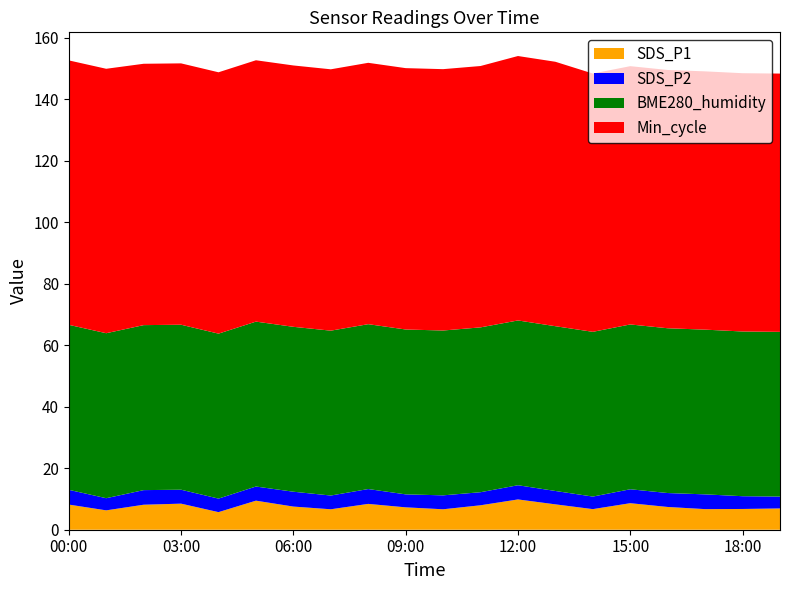

Reading left to right, list all the values displayed in this chart.

SDS_P1: 8.2	6.3	8.1	8.5	5.7	9.4	7.5	6.7	8.4	7.3	6.7	8.0	9.8	8.2	6.7	8.6	7.4	6.7	6.8	6.9
SDS_P2: 4.8	4.0	4.8	4.5	4.4	4.6	4.8	4.5	4.8	4.2	4.5	4.2	4.6	4.3	4.1	4.5	4.5	4.8	4.2	3.9
BME280_humidity: 53.7	53.7	53.7	53.7	53.6	53.6	53.6	53.6	53.6	53.6	53.6	53.6	53.6	53.6	53.6	53.6	53.6	53.6	53.6	53.6
Min_cycle: 86.0	86.0	85.0	85.0	85.0	85.0	85.0	85.0	85.0	85.0	85.0	85.0	86.0	86.0	84.0	84.0	84.0	84.0	84.0	84.0